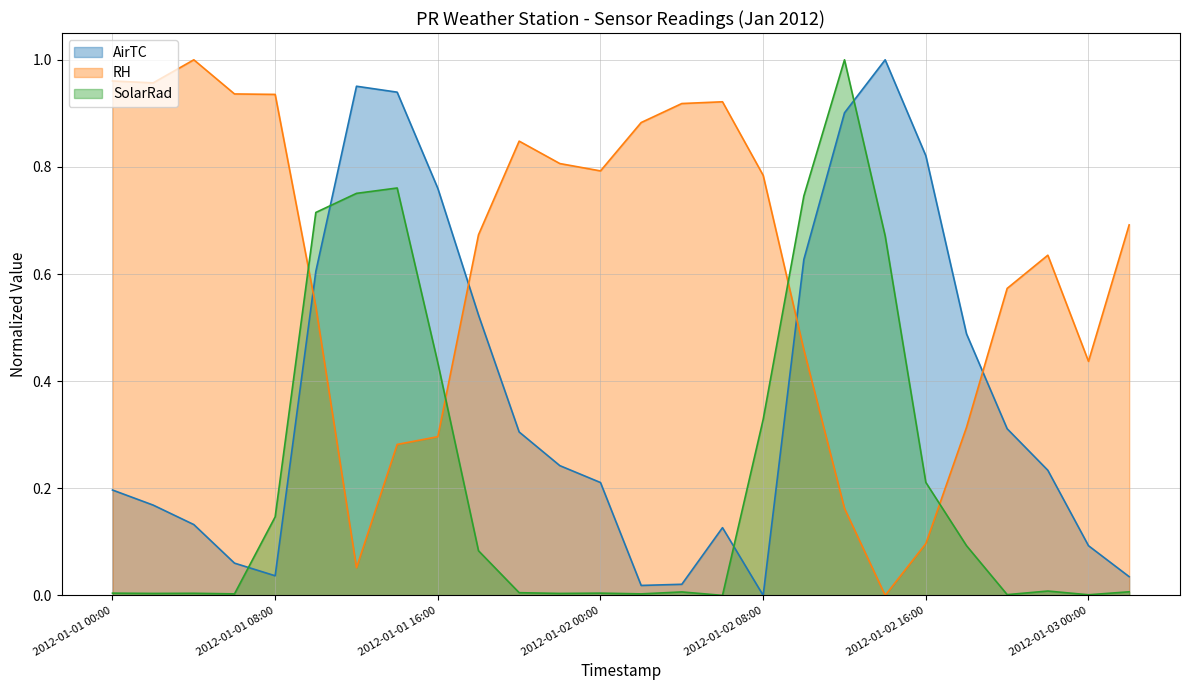

Which series has the largest total across all categories?

RH